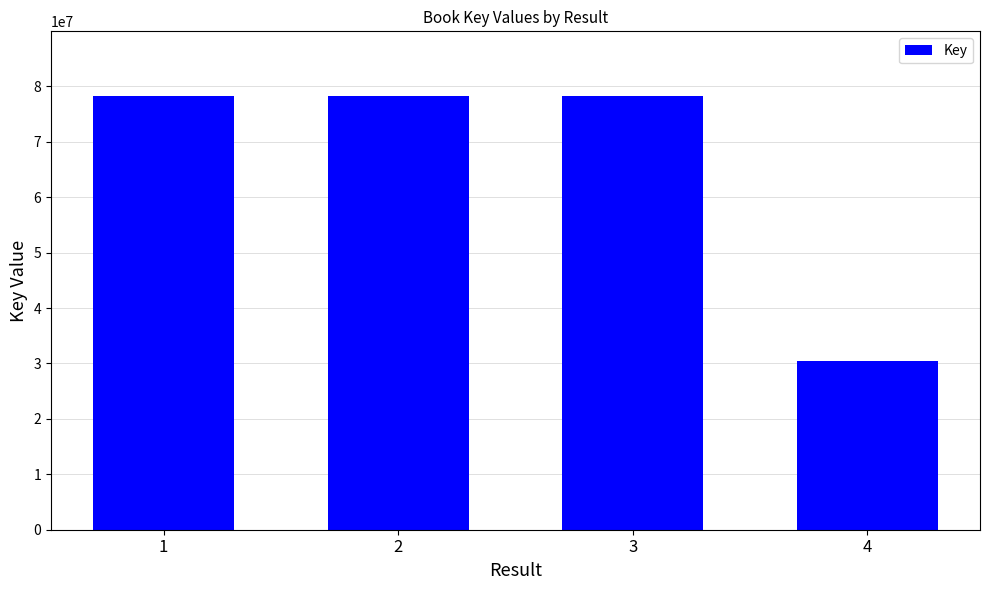

Read the value at 1.

78199078